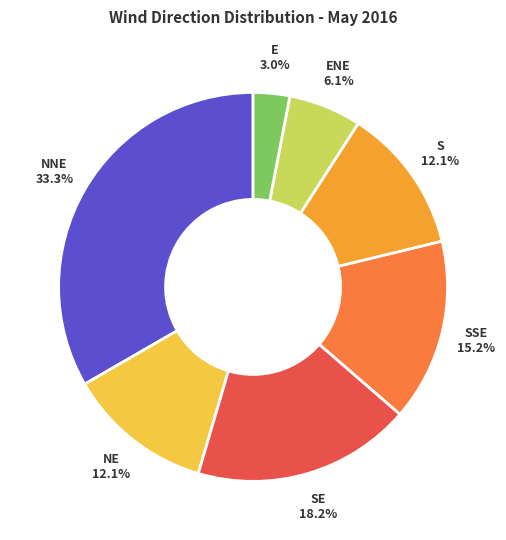

What percentage is NOT represented by SE?

81.8%